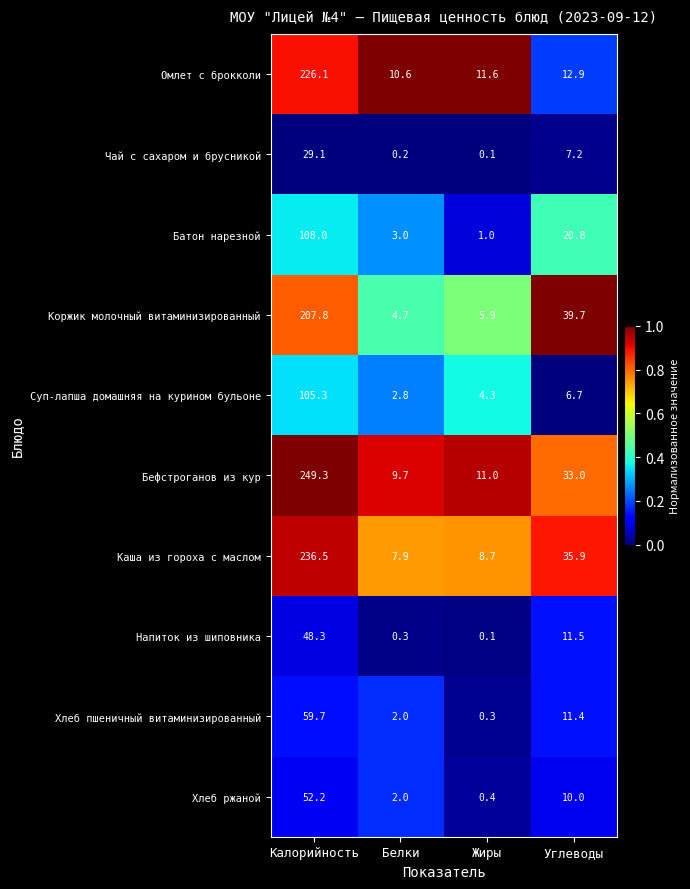

Rank the series by their maximum value, from lowest to highest.

Чай с сахаром и брусникой, Напиток из шиповника, Хлеб ржаной, Хлеб пшеничный витаминизированный, Суп-лапша домашняя на курином бульоне, Батон нарезной, Коржик молочный витаминизированный, Омлет с брокколи, Каша из гороха с маслом, Бефстроганов из кур